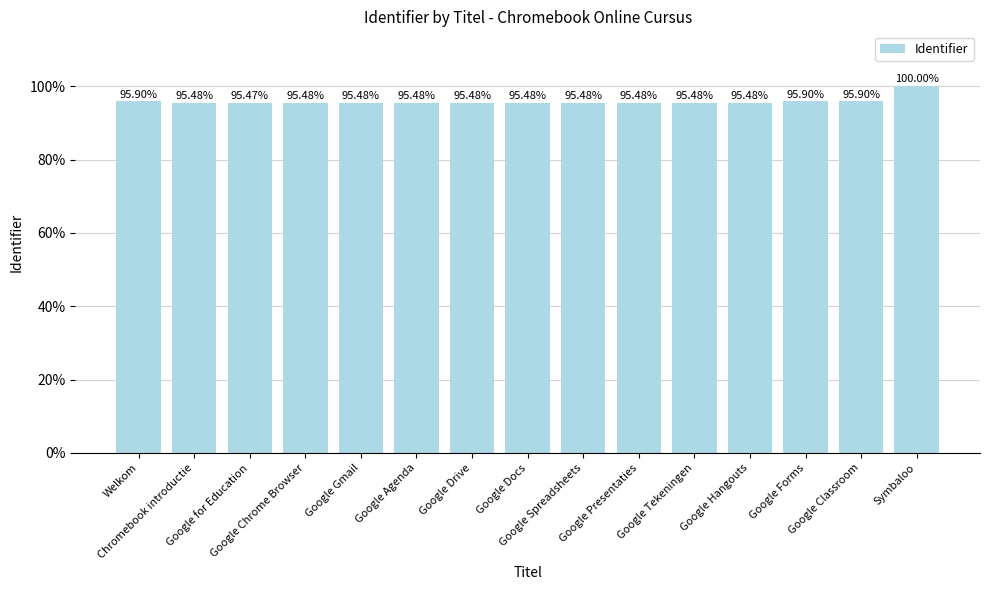

Does the chart contain any negative values?

No